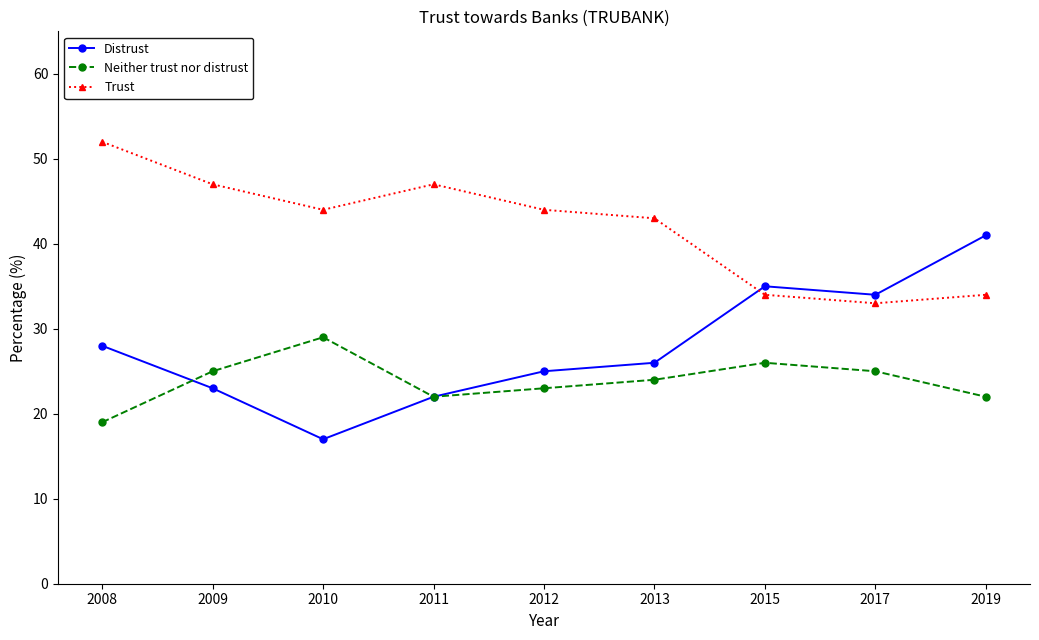

Does the chart display data point markers on the line(s)?

Yes